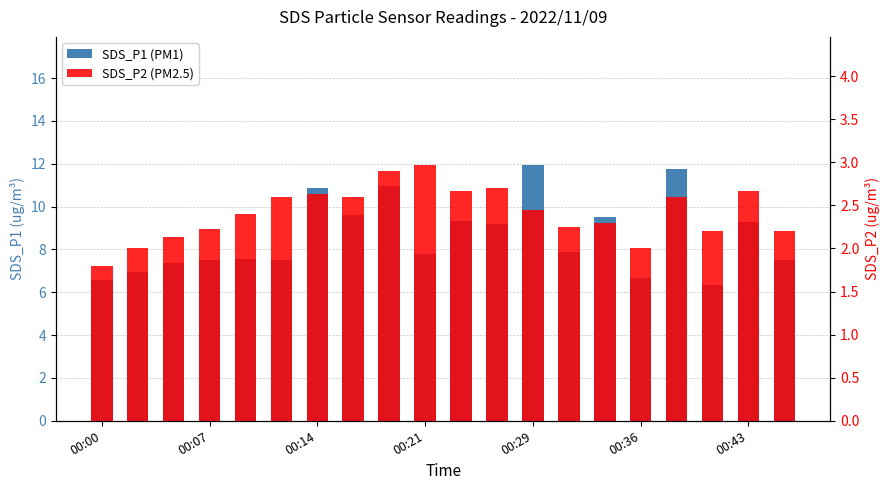

How many groups of bars are there?

20